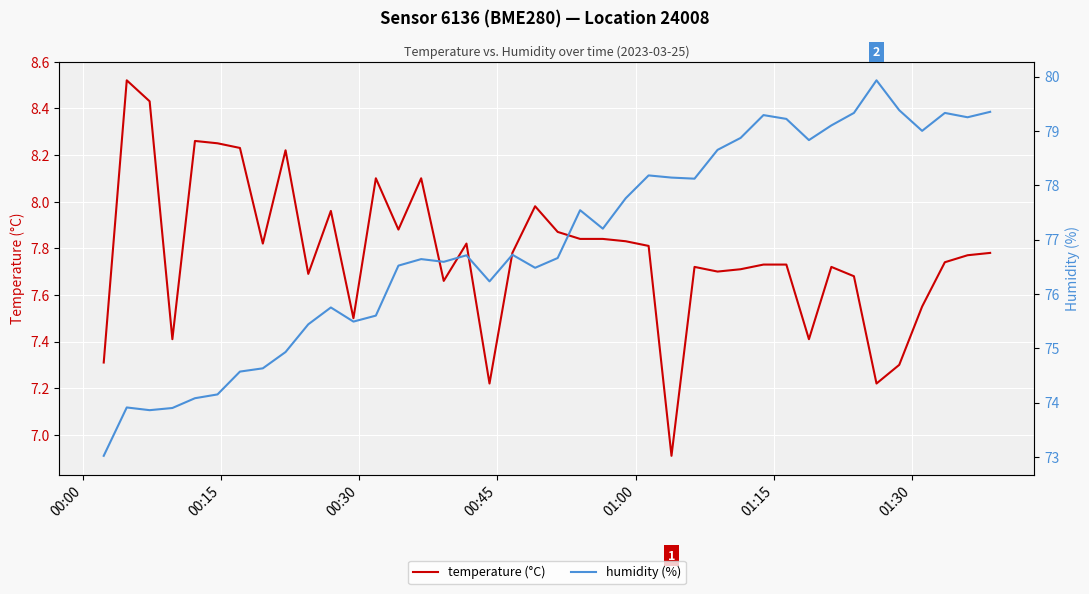

Is this an area chart (filled region under the line)?

No